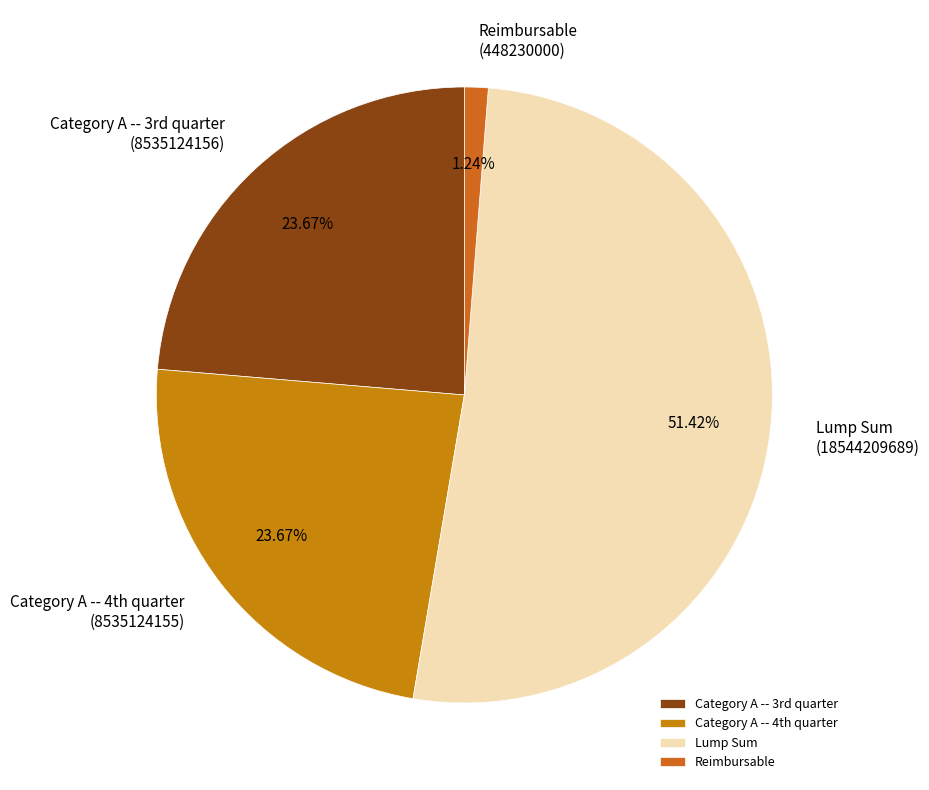

How many slices are in this pie chart?

4